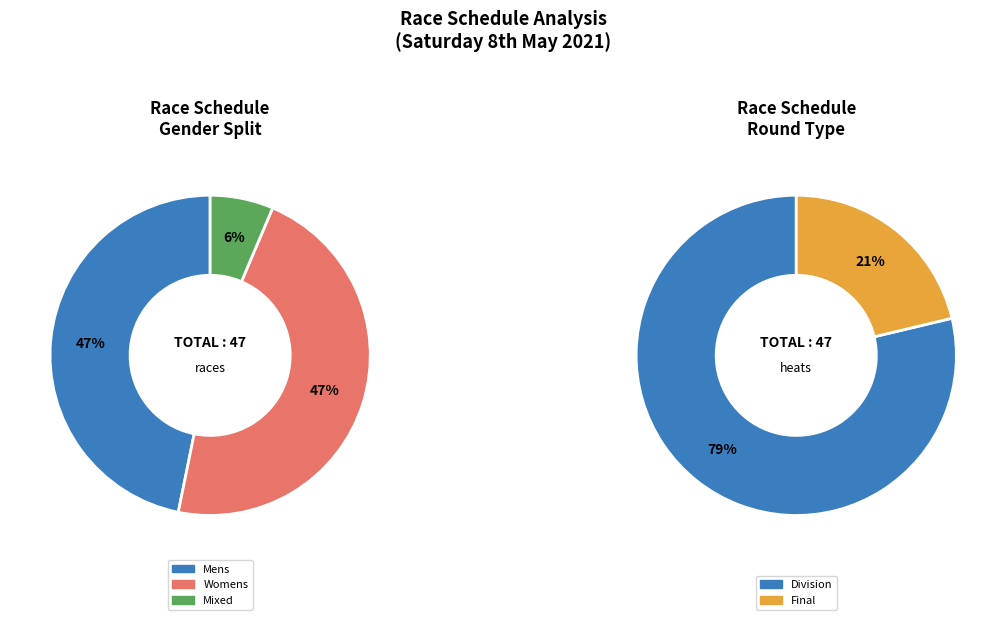

How many slices are in this pie chart?

3